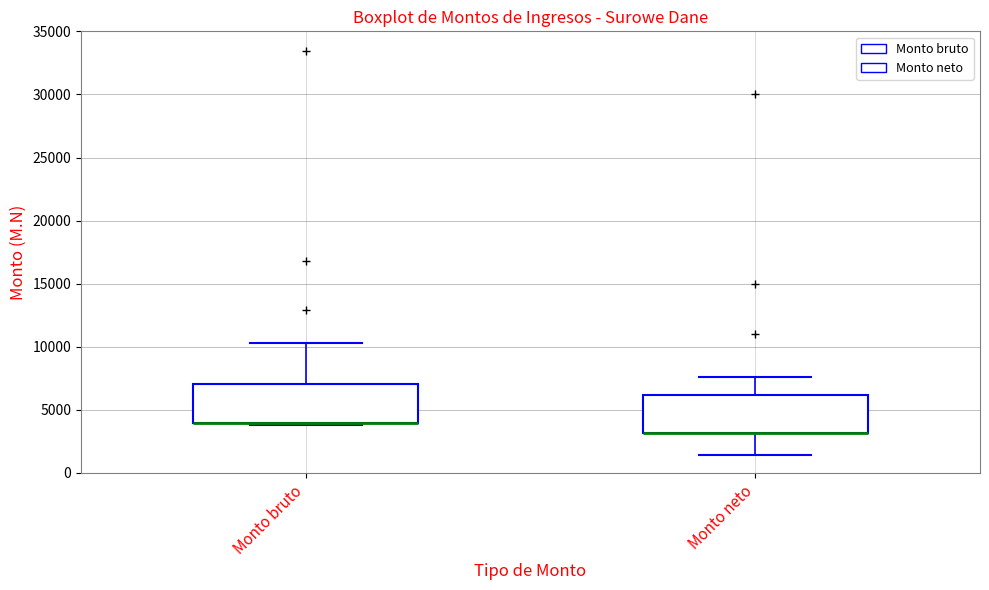

Reading left to right, transcribe this box plot: for each box, give where its median line is, the range the box spans, and where its two whiskers end, as read against the y-axis. The values are not printed on the chart, so give them approximately, as read against the axis.

Monto bruto: median 4000 (drawn on the box's lower edge), box 4000 to 7000, whiskers 4000 (just below the box's lower edge) to 10500
Monto neto: median 3000 (drawn on the box's lower edge), box 3000 to 6000, whiskers 1500 to 7500